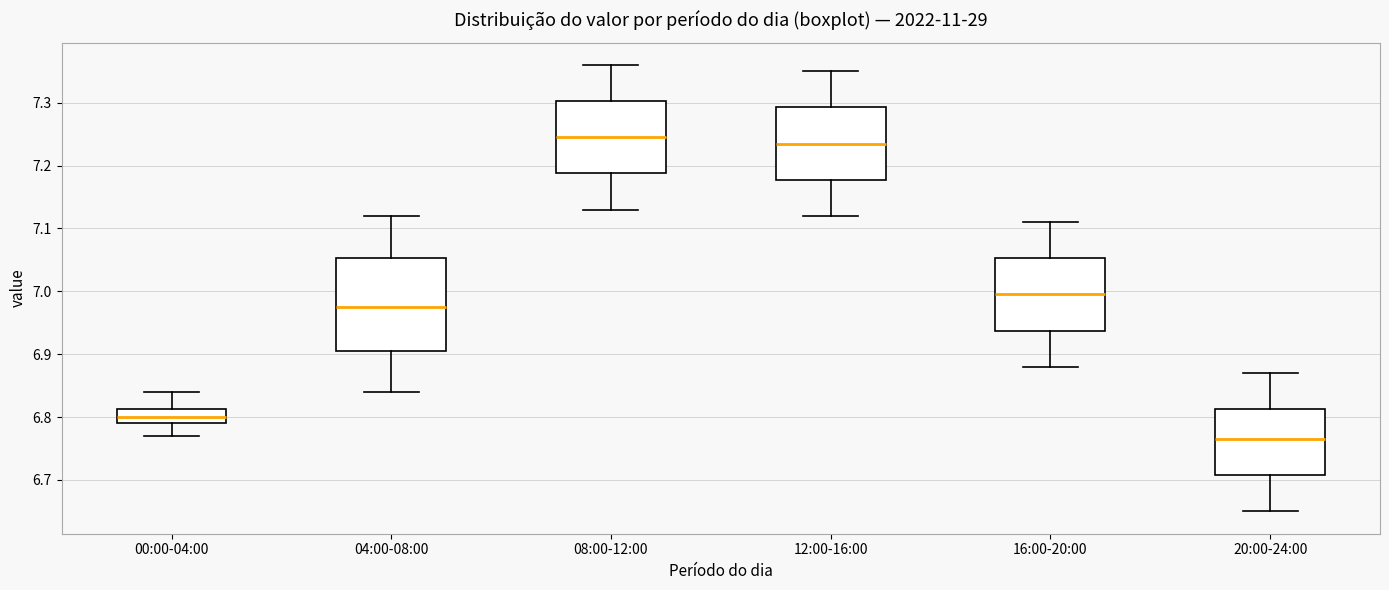

Reading left to right, transcribe this box plot: for each box, give where its median line is, the range the box spans, and where its two whiskers end, as read against the y-axis. The values are not printed on the chart, so give them approximately, as read against the axis.

00:00-04:00: median 6.80, box 6.79 to 6.81, whiskers 6.77 to 6.84
04:00-08:00: median 6.98, box 6.91 to 7.05, whiskers 6.84 to 7.12
08:00-12:00: median 7.25, box 7.19 to 7.30, whiskers 7.13 to 7.36
12:00-16:00: median 7.24, box 7.18 to 7.29, whiskers 7.12 to 7.35
16:00-20:00: median 7.00, box 6.94 to 7.05, whiskers 6.88 to 7.11
20:00-24:00: median 6.77, box 6.71 to 6.81, whiskers 6.65 to 6.87